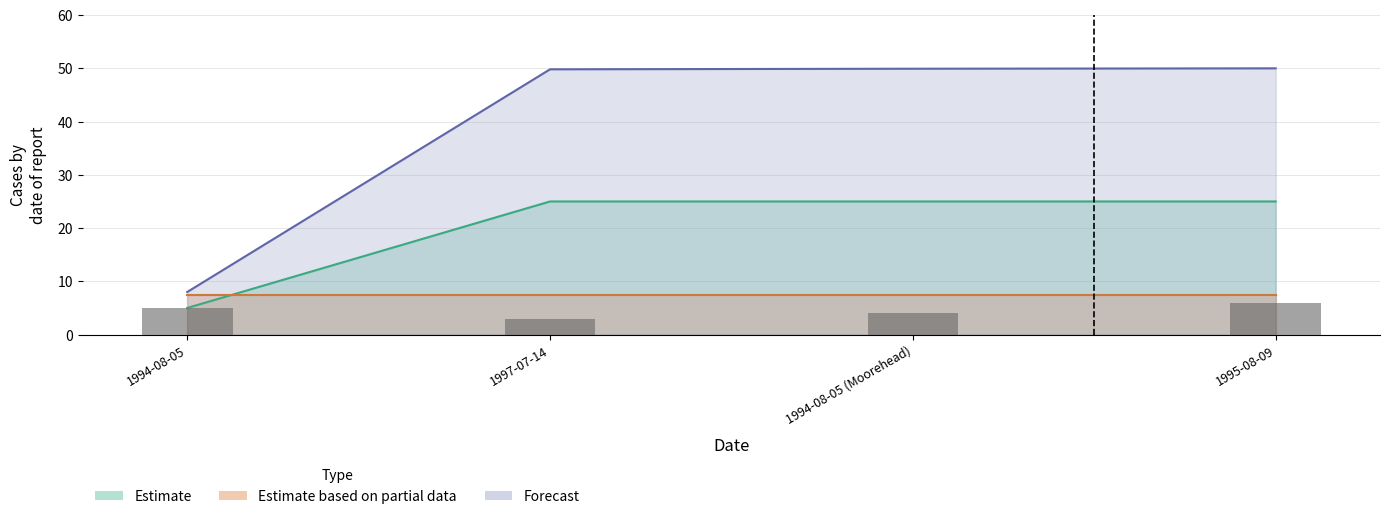

List the labels in order of Estimate value, smallest first.

1994-08-05, 1997-07-14, 1994-08-05 (Moorehead), 1995-08-09